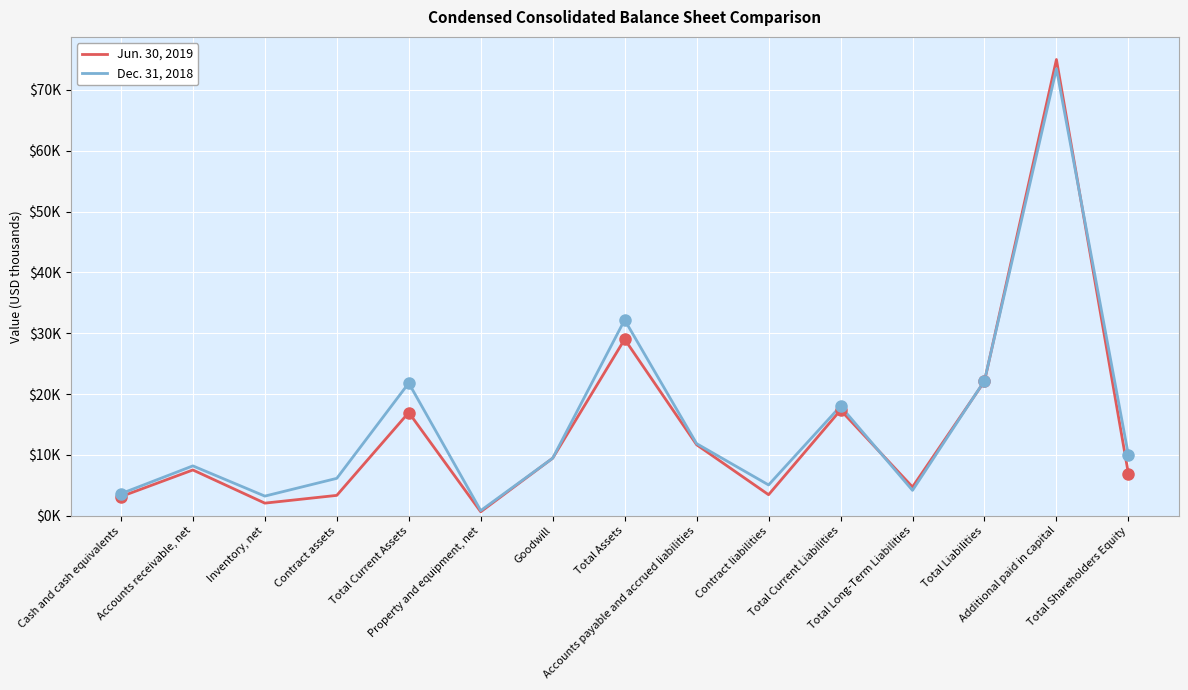

True or false: Jun. 30, 2019 has a value of 29014 at Total Assets.

True